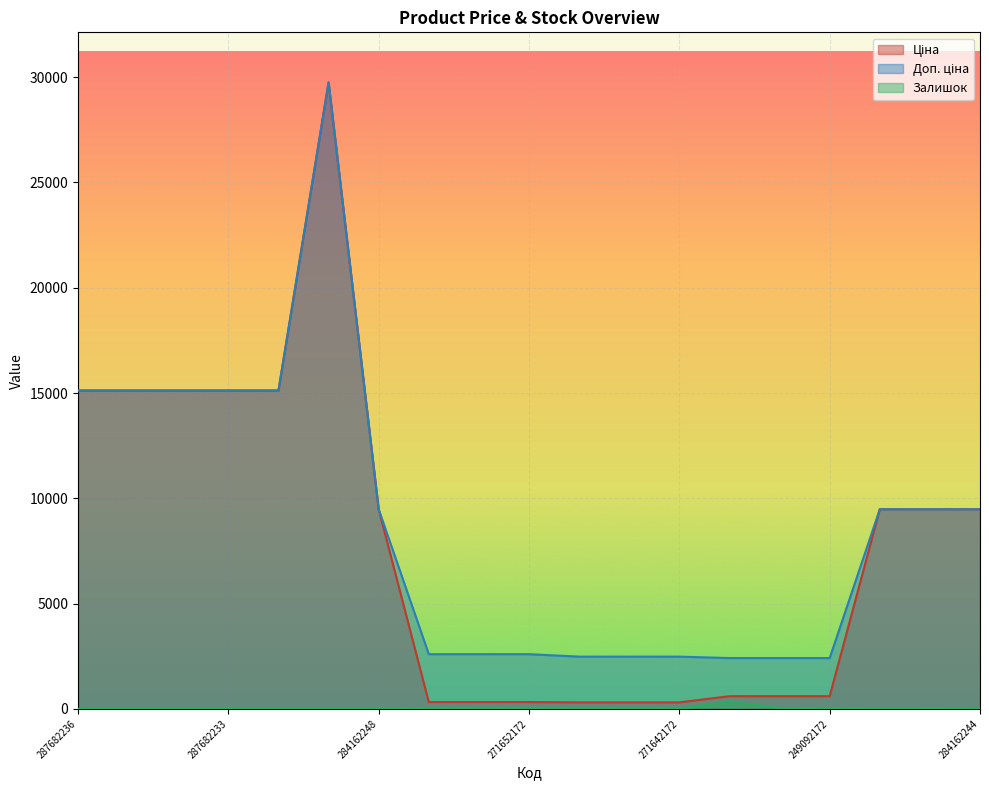

At which category does the chart reach its minimum across all series?

287682236